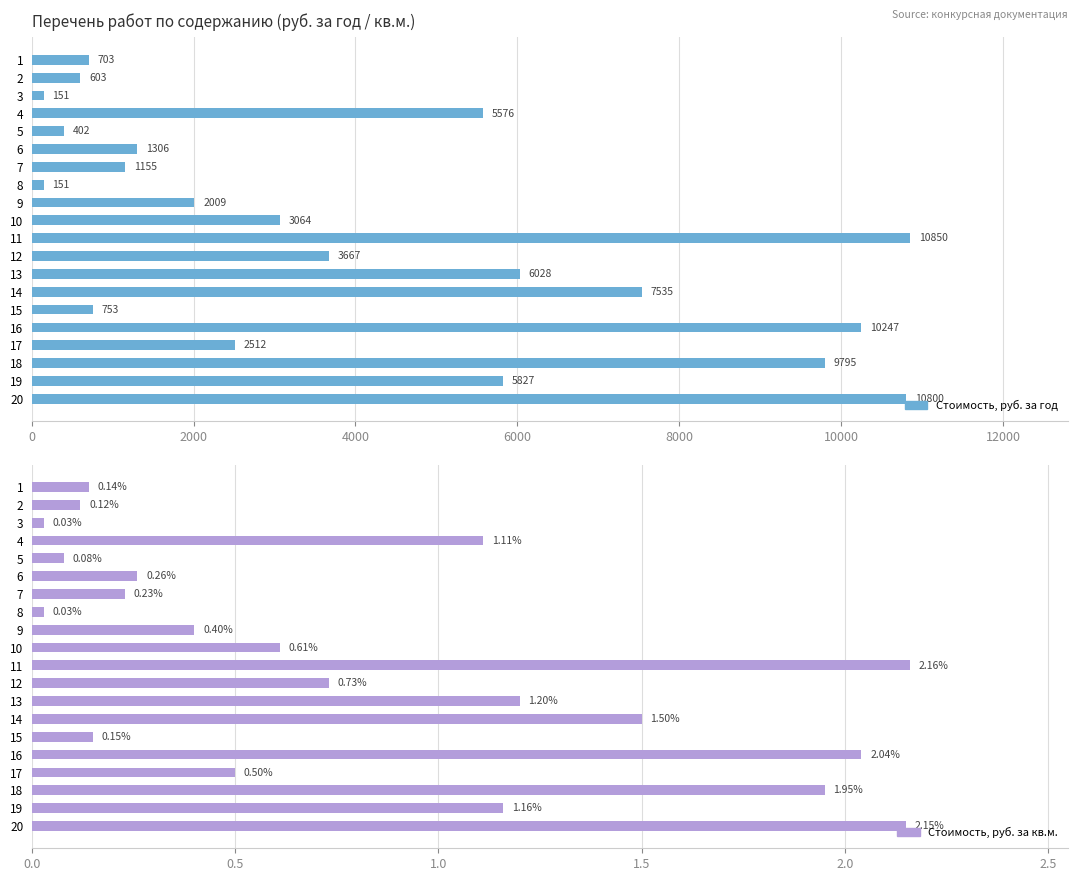

What is the difference between the second highest and second lowest values in the Стоимость, руб. за кв.м. series?

2.1